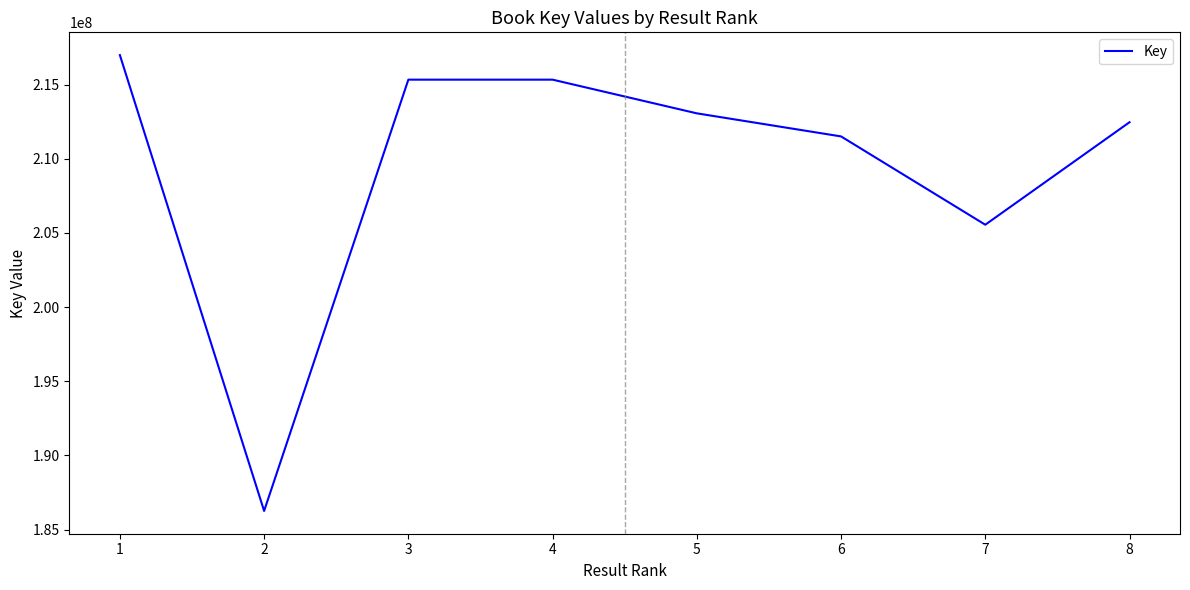

Is it true that the value at 1 is 372509879?

False